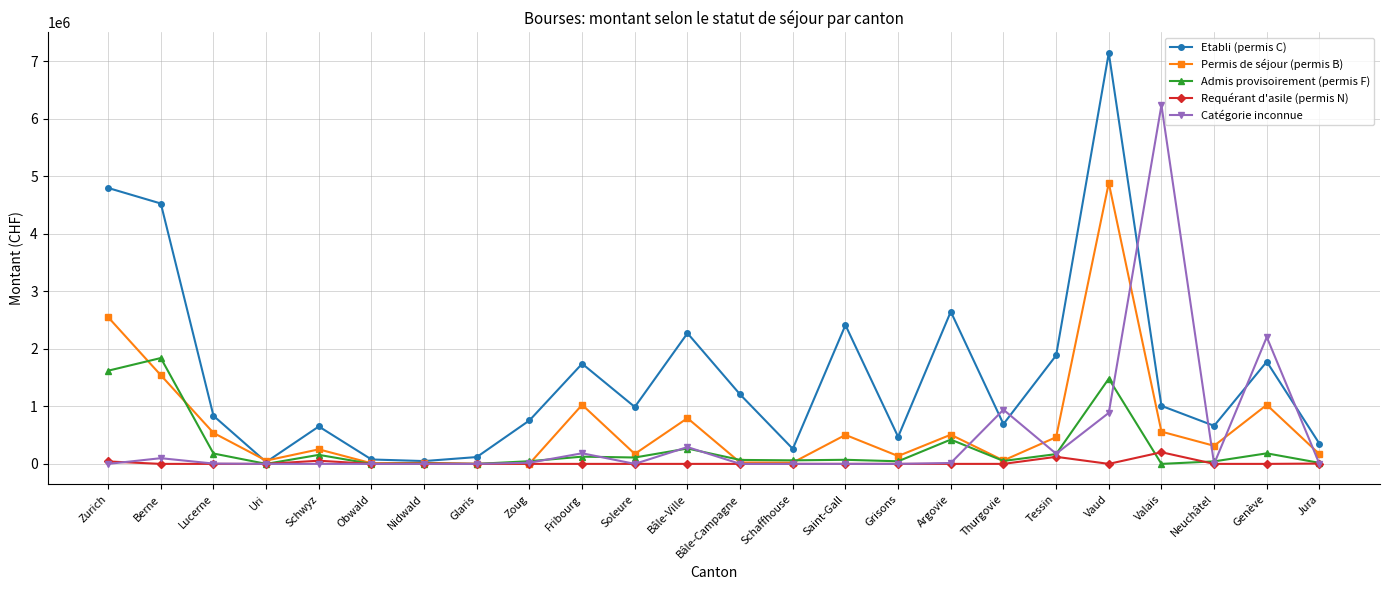

What is the difference between the maximum and second lowest values in the Catégorie inconnue series?

6239170